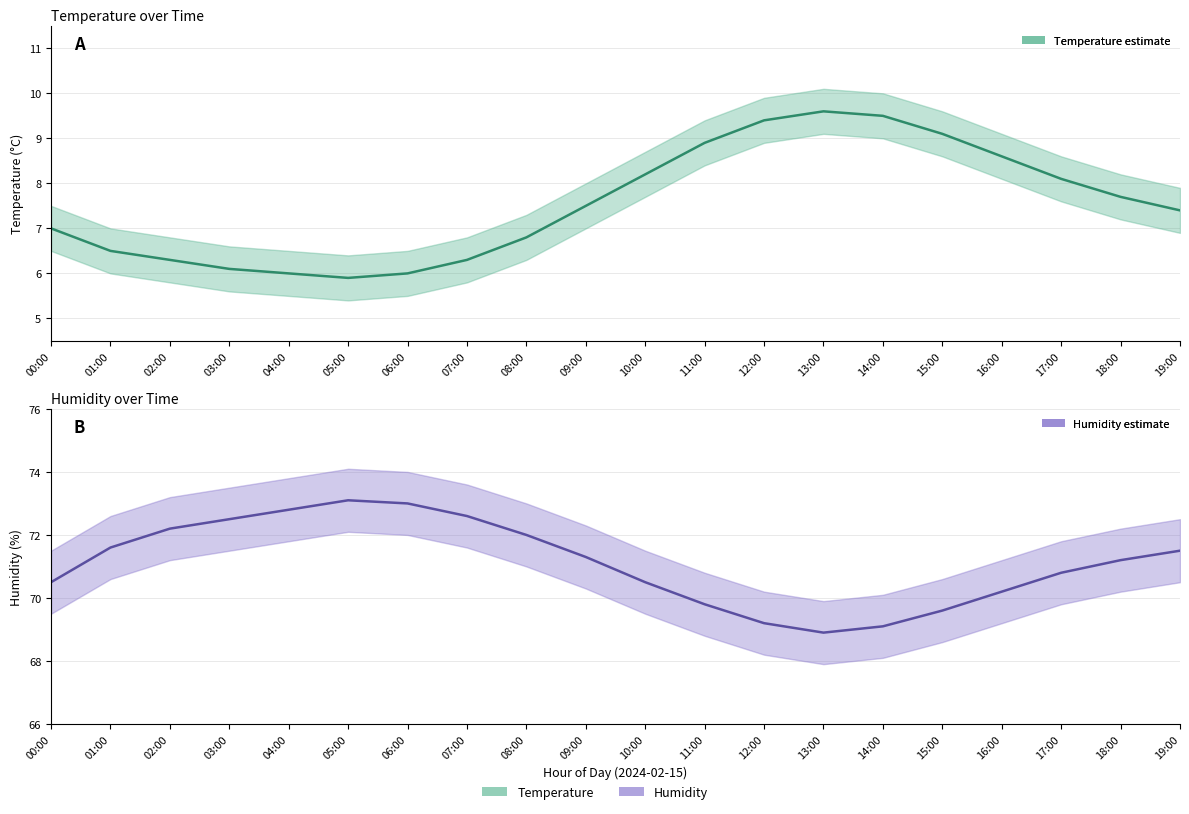

Which series has the largest total across all categories?

humidity_upper